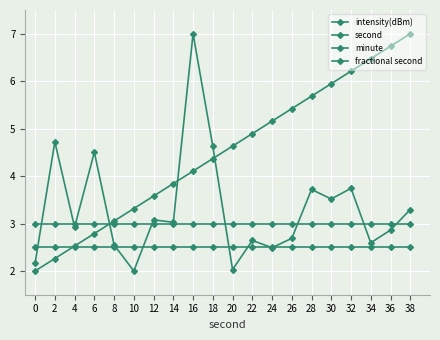

How many lines are shown in the chart?

4